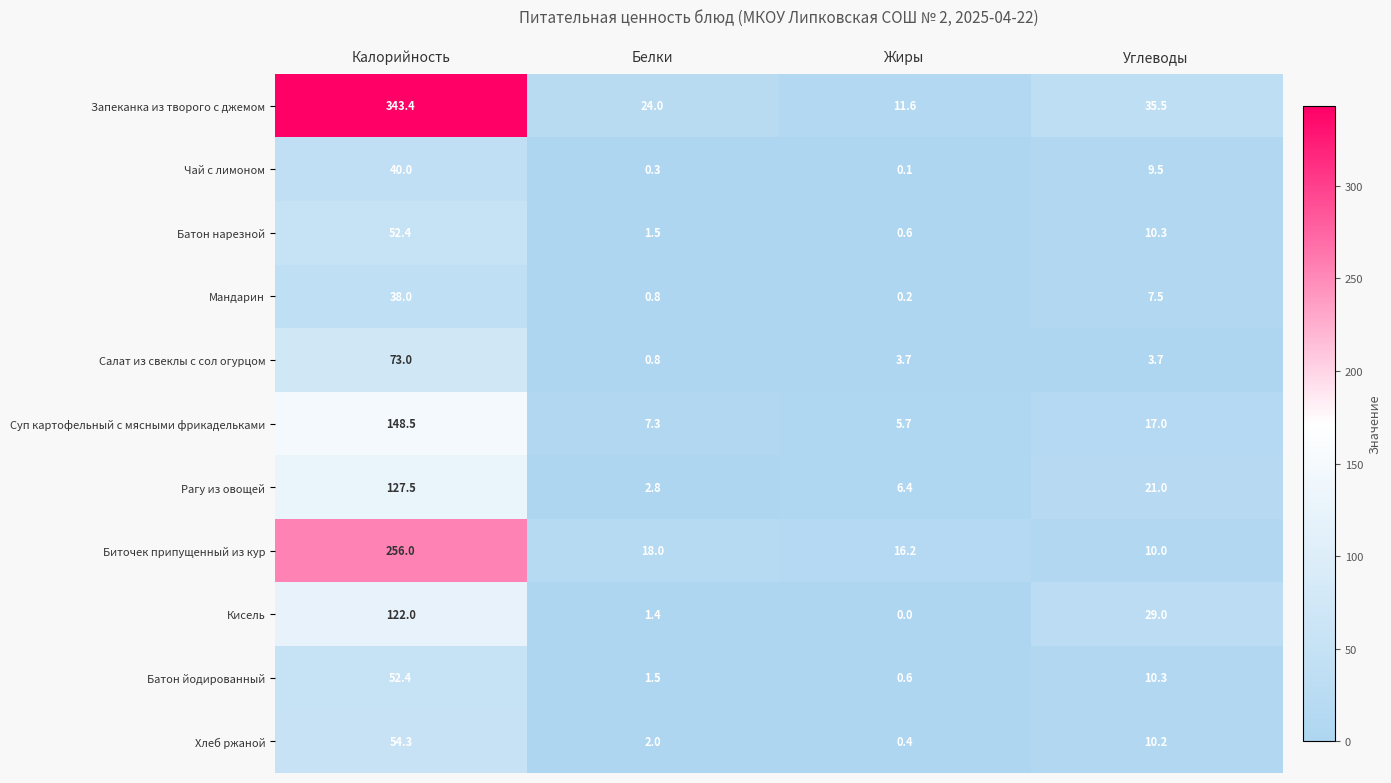

At which label is Рагу из овощей closest to 65?

Углеводы